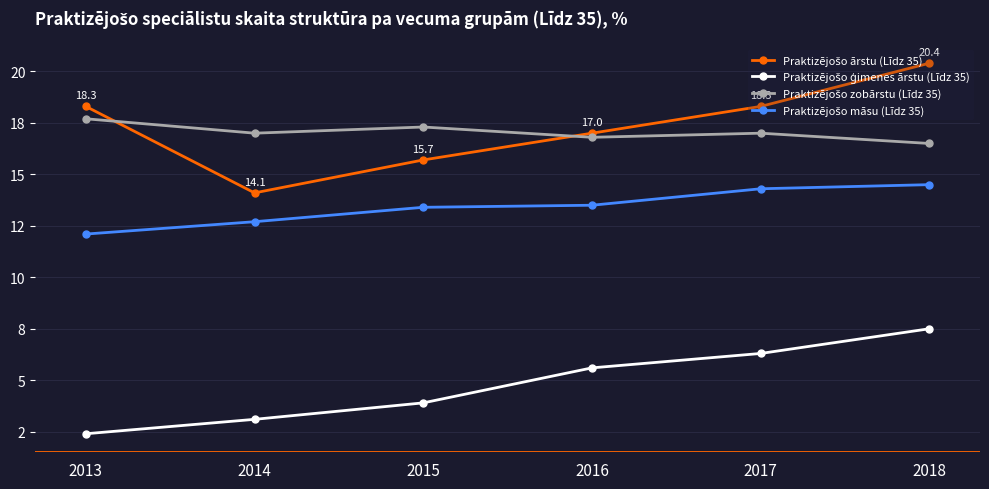

At 2015, list the series in order from largest to smallest.

Praktizējošo zobārstu (Līdz 35), Praktizējošo ārstu (Līdz 35), Praktizējošo māsu (Līdz 35), Praktizējošo ģimenes ārstu (Līdz 35)